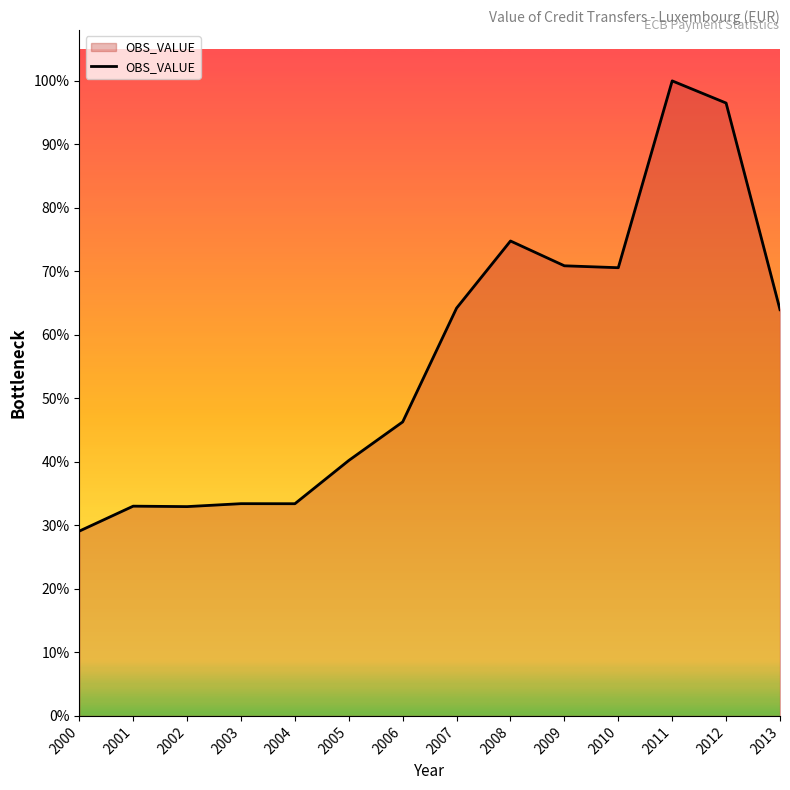

What is the smallest value displayed?

2822719.4